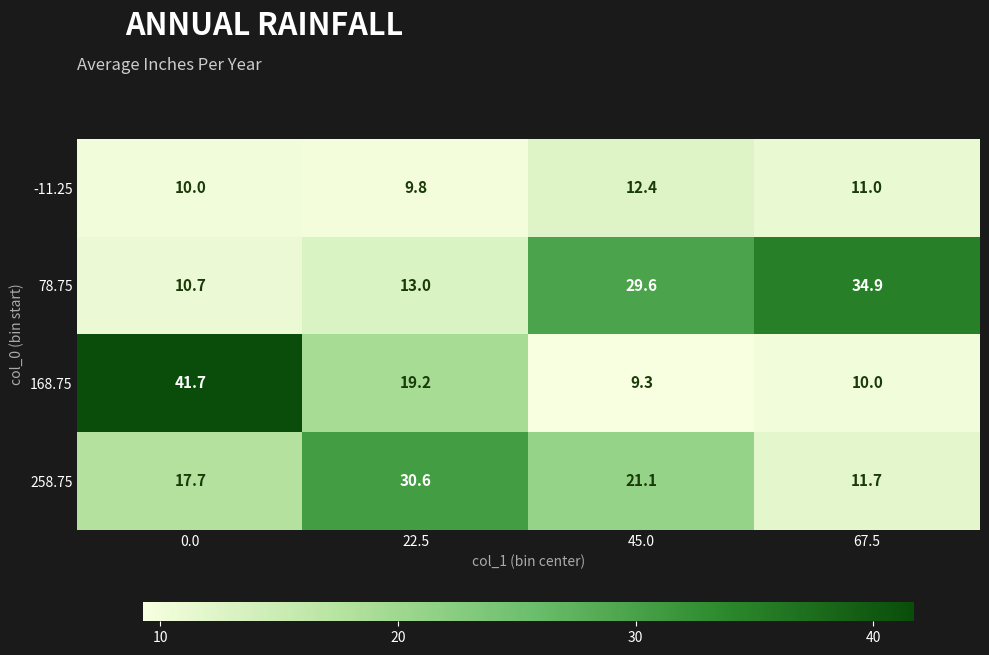

At which label is -11.25 closest to 11?

67.5